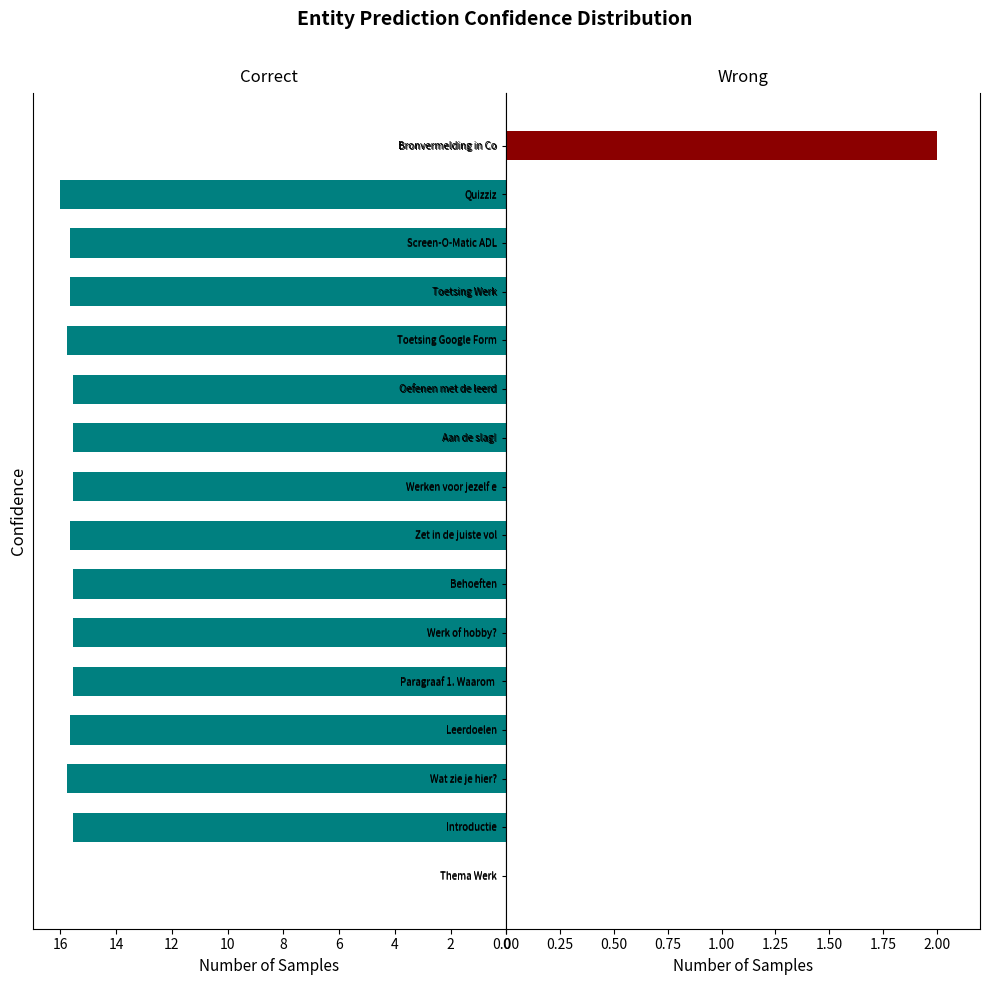

Reading right to left, what are all the values shown in this chart?

Correct: 0.0	16.0	15.7	15.7	15.8	15.6	15.6	15.6	15.7	15.6	15.6	15.6	15.7	15.8	15.6	0.0
Wrong: 2.0	0.0	0.0	0.0	0.0	0.0	0.0	0.0	0.0	0.0	0.0	0.0	0.0	0.0	0.0	0.0